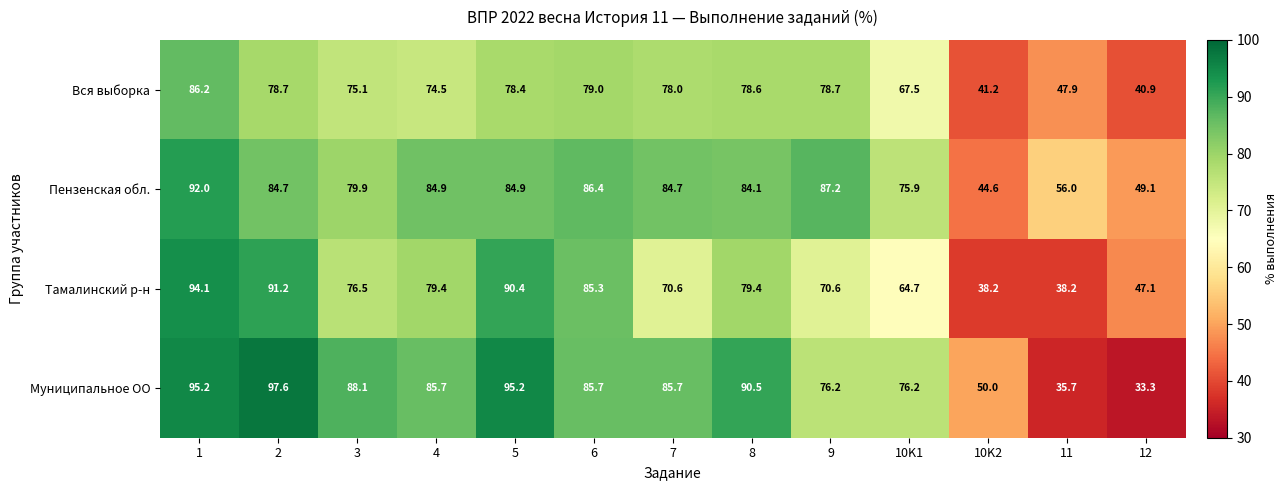

At how many categories does at least one series exceed 84?

9